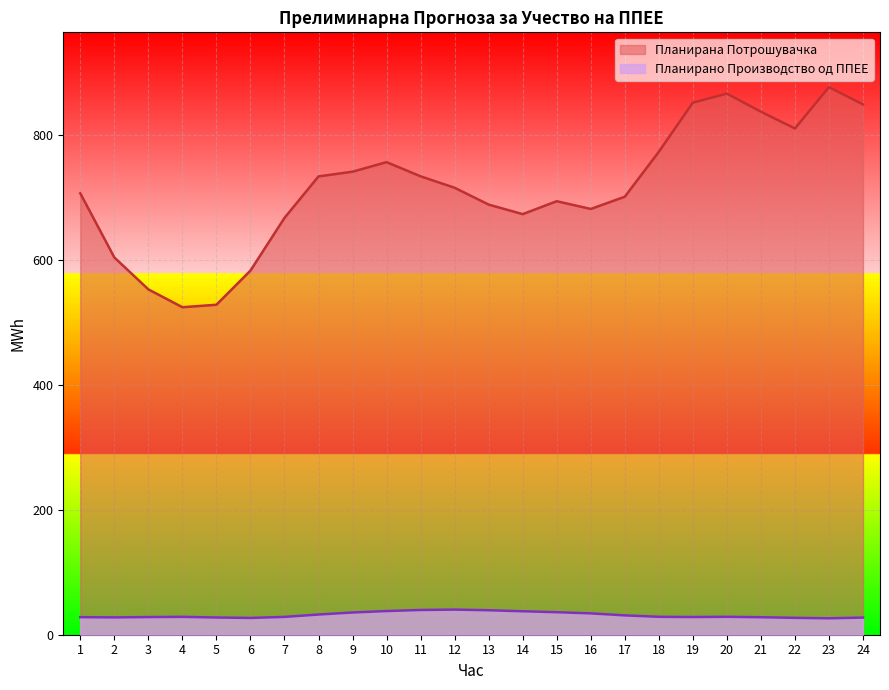

Which series has the widest spread of values?

Планирана Потрошувачка